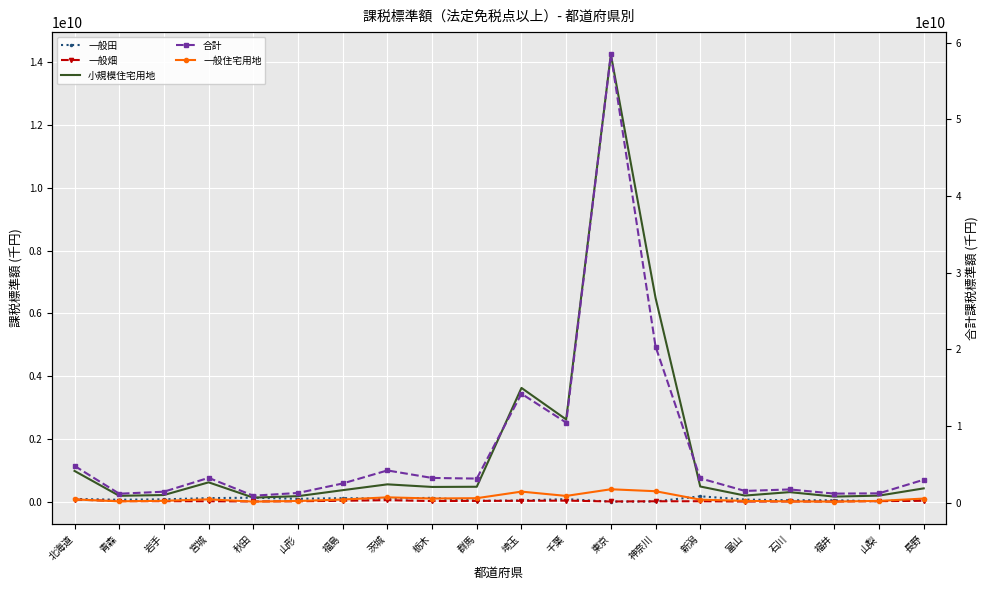

True or false: 一般住宅用地 and 一般畑 intersect in this chart.

False